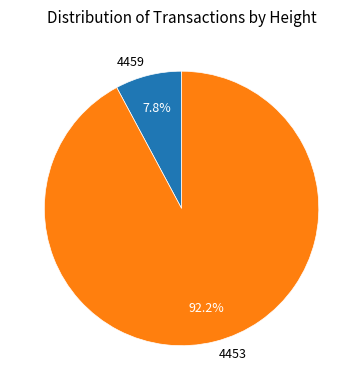

How many slices are in this pie chart?

2